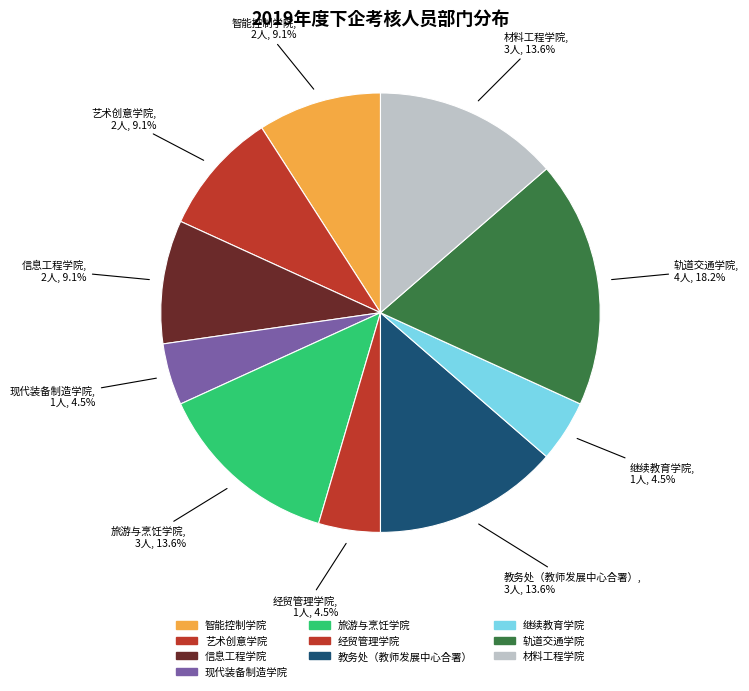

How many segments does this pie chart have?

10